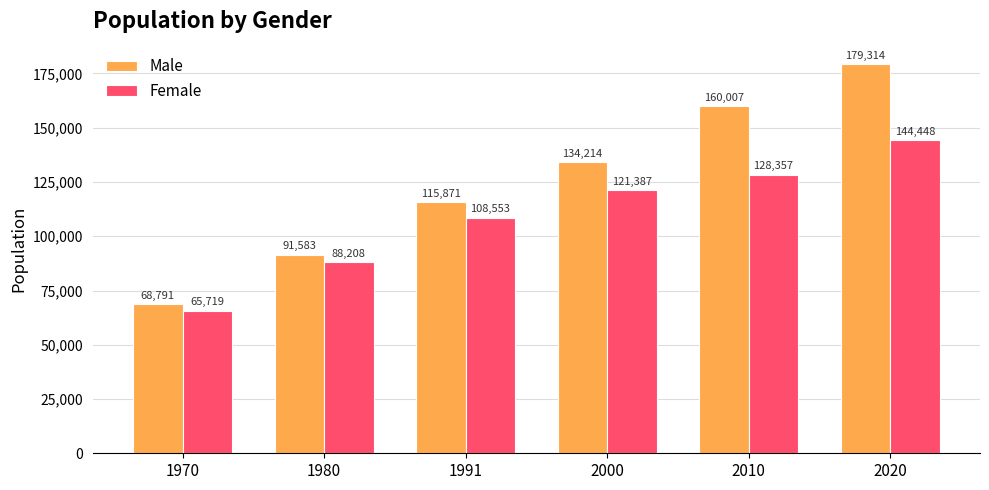

At 2020, list the series in order from largest to smallest.

Male, Female